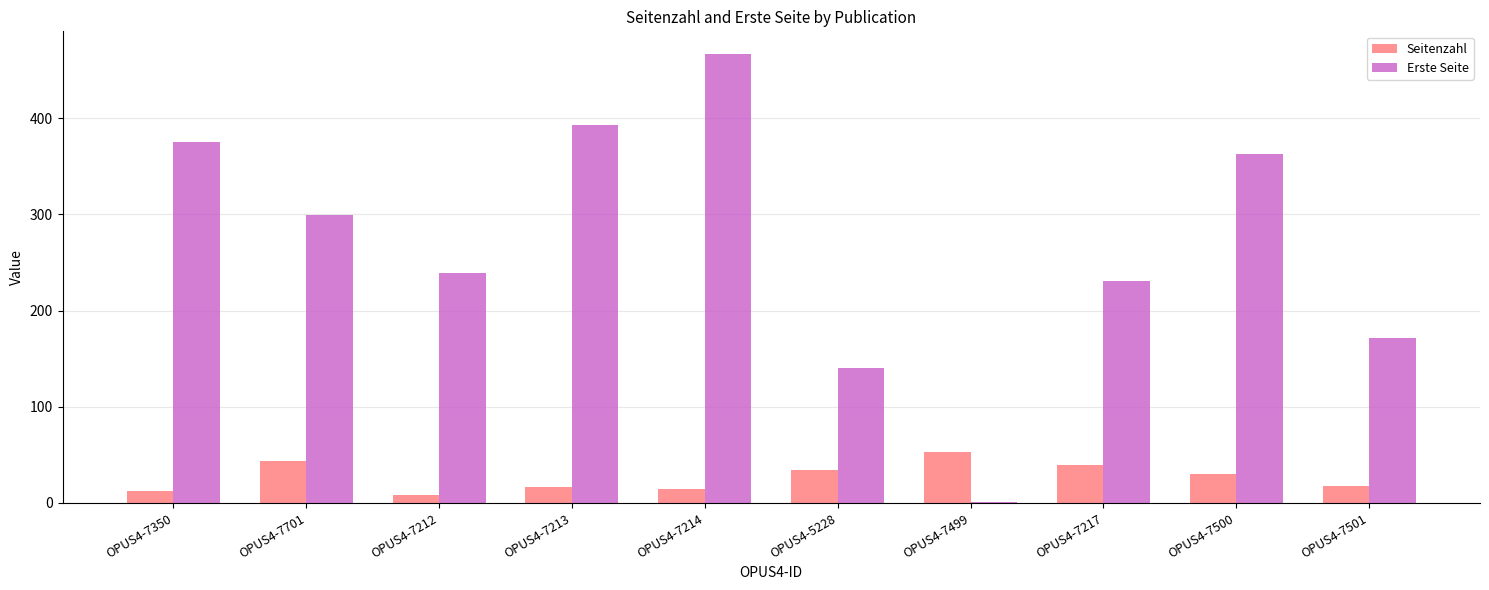

The Erste Seite series shows 171 at OPUS4-7501. True or false?

True